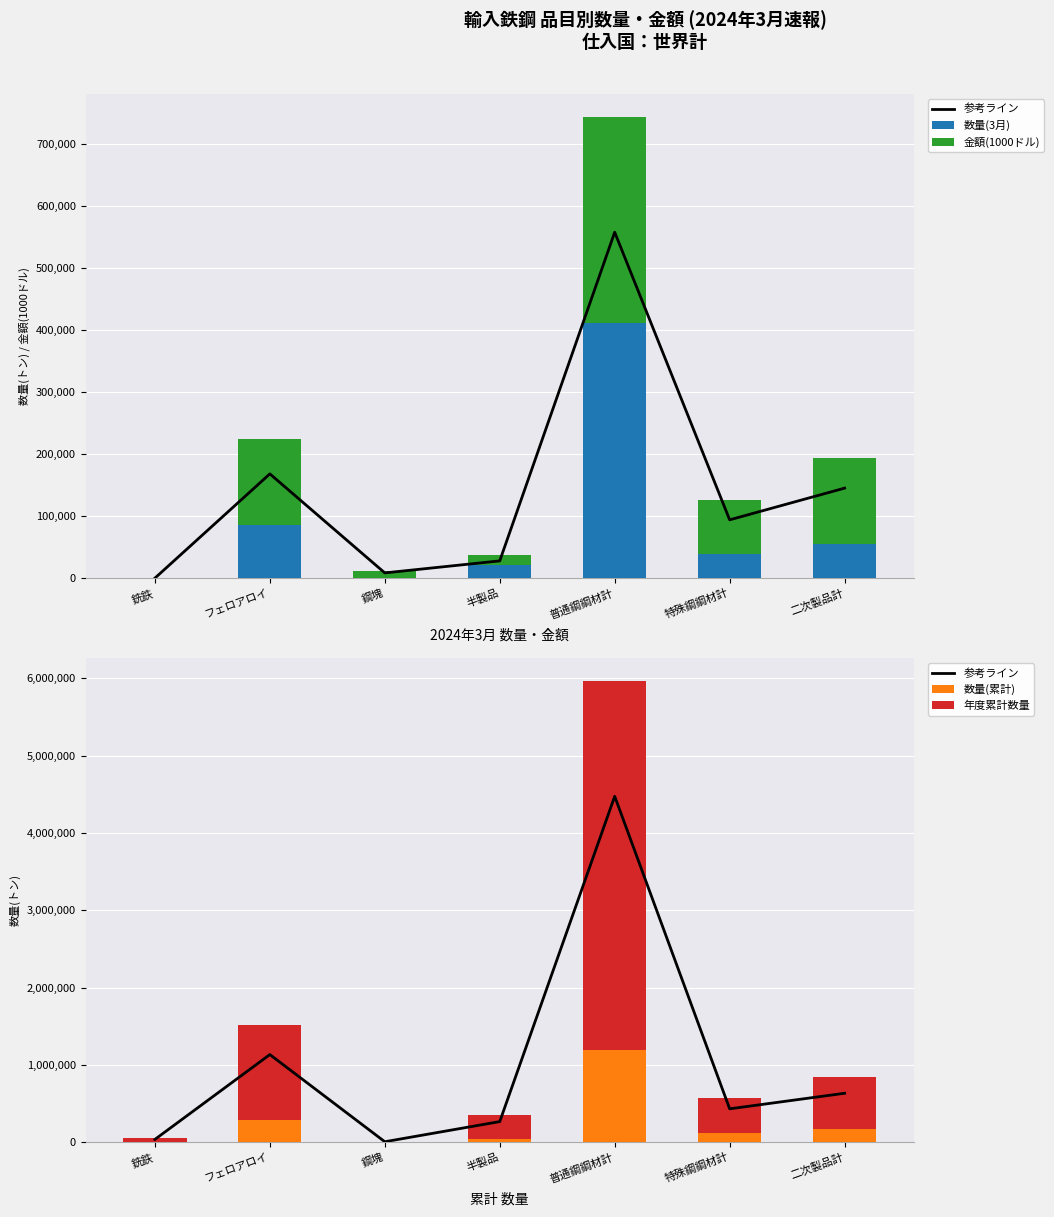

Reading left to right, extract all data points from this chart.

参考ライン: 銑鉄=36592.4	フェロアロイ=1134120.6	鋼塊=6604.6	半製品=267240.0	普通鋼鋼材計=4475187.8	特殊鋼鋼材計=432307.1	二次製品計=633654.8
数量(3月): 銑鉄=25.0	フェロアロイ=85757.5	鋼塊=623.5	半製品=21764.2	普通鋼鋼材計=412090.0	特殊鋼鋼材計=38686.0	二次製品計=55246.7
金額(1000ドル): 銑鉄=15.0	フェロアロイ=138571.3	鋼塊=10700.0	半製品=15401.2	普通鋼鋼材計=332066.2	特殊鋼鋼材計=86790.9	二次製品計=138425.9
数量(累計): 銑鉄=6279.6	フェロアロイ=291764.6	鋼塊=1903.5	半製品=48344.1	普通鋼鋼材計=1196657.3	特殊鋼鋼材計=117112.9	二次製品計=168468.0
年度累計数量: 銑鉄=42510.2	フェロアロイ=1220396.2	鋼塊=6902.7	半製品=307976.0	普通鋼鋼材計=4770259.8	特殊鋼鋼材計=459296.6	二次製品計=676405.0